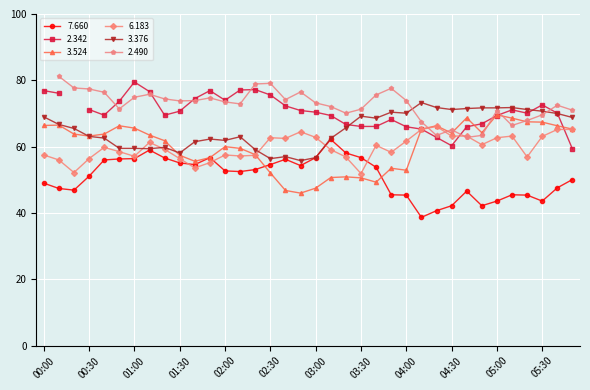

True or false: 7.660 and 3.376 cross at least once.

False